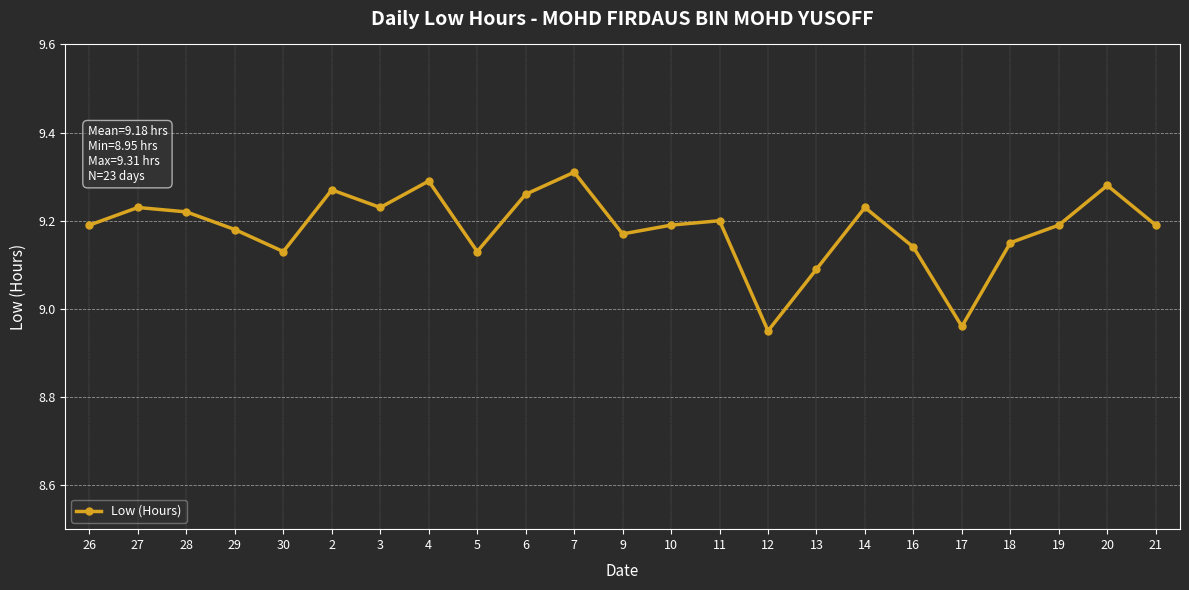

What position from the right is 29?

20